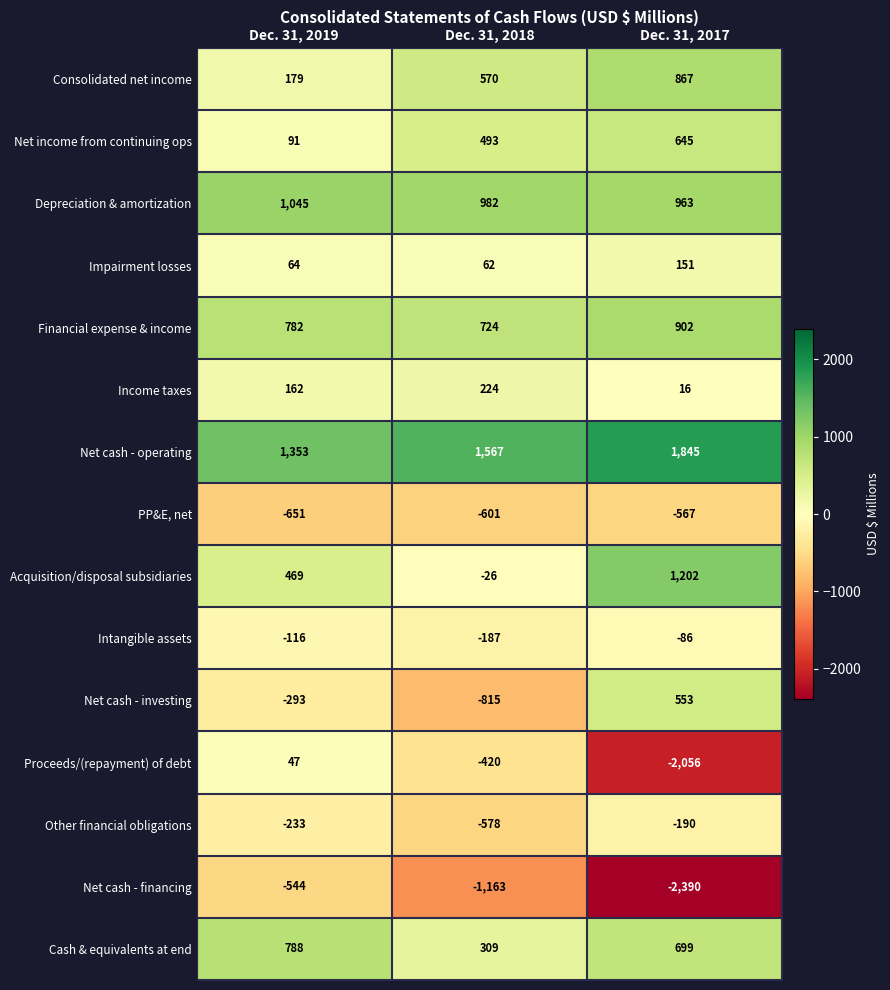

The Depreciation & amortization series shows 982 at Dec. 31, 2018. True or false?

True